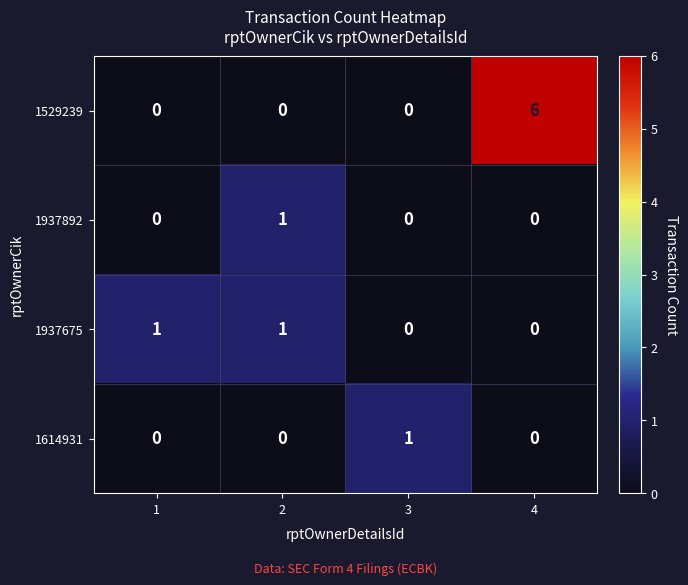

True or false: 1937675 has a value of 0 at 1.

False